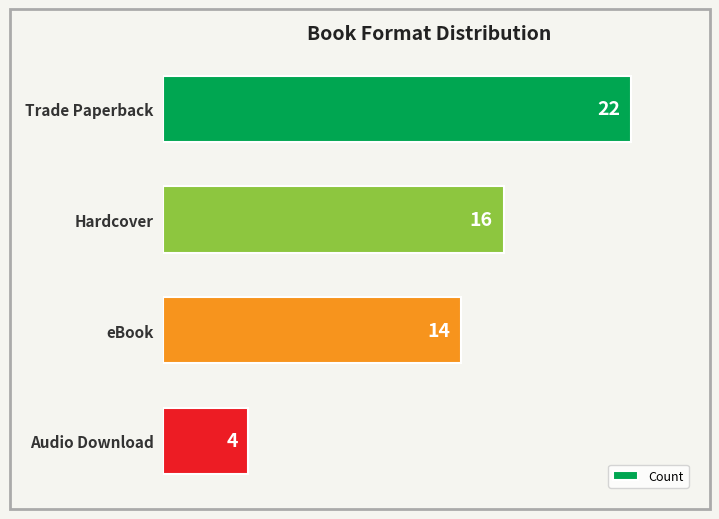

Does the chart contain stacked bars?

No